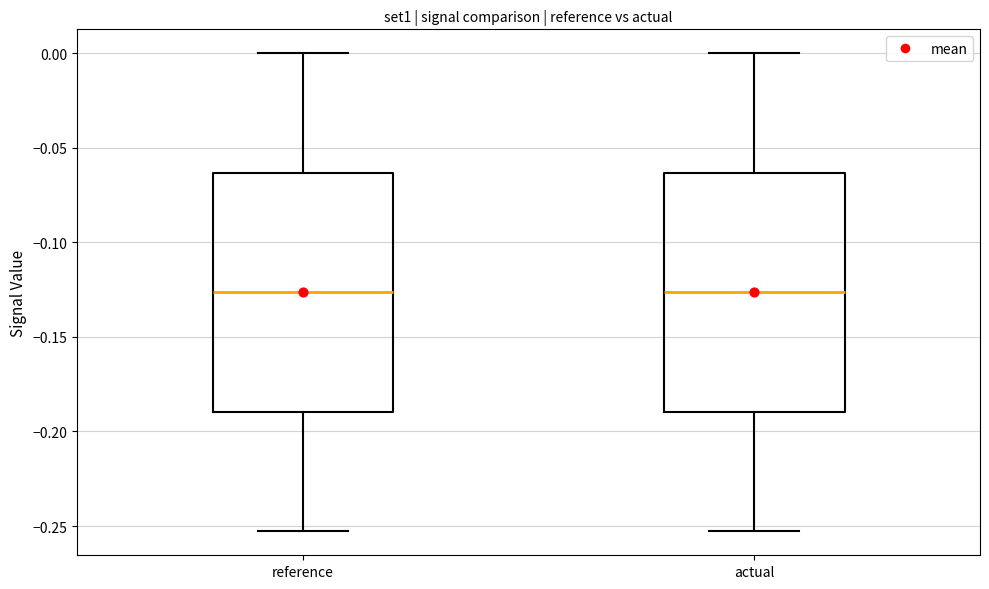

Reading left to right, transcribe this box plot: for each box, give where its median line is, the range the box spans, and where its two whiskers end, as read against the y-axis. The values are not printed on the chart, so give them approximately, as read against the axis.

reference: median -0.125, box -0.190 to -0.065, whiskers -0.255 to 0.000
actual: median -0.125, box -0.190 to -0.065, whiskers -0.255 to 0.000